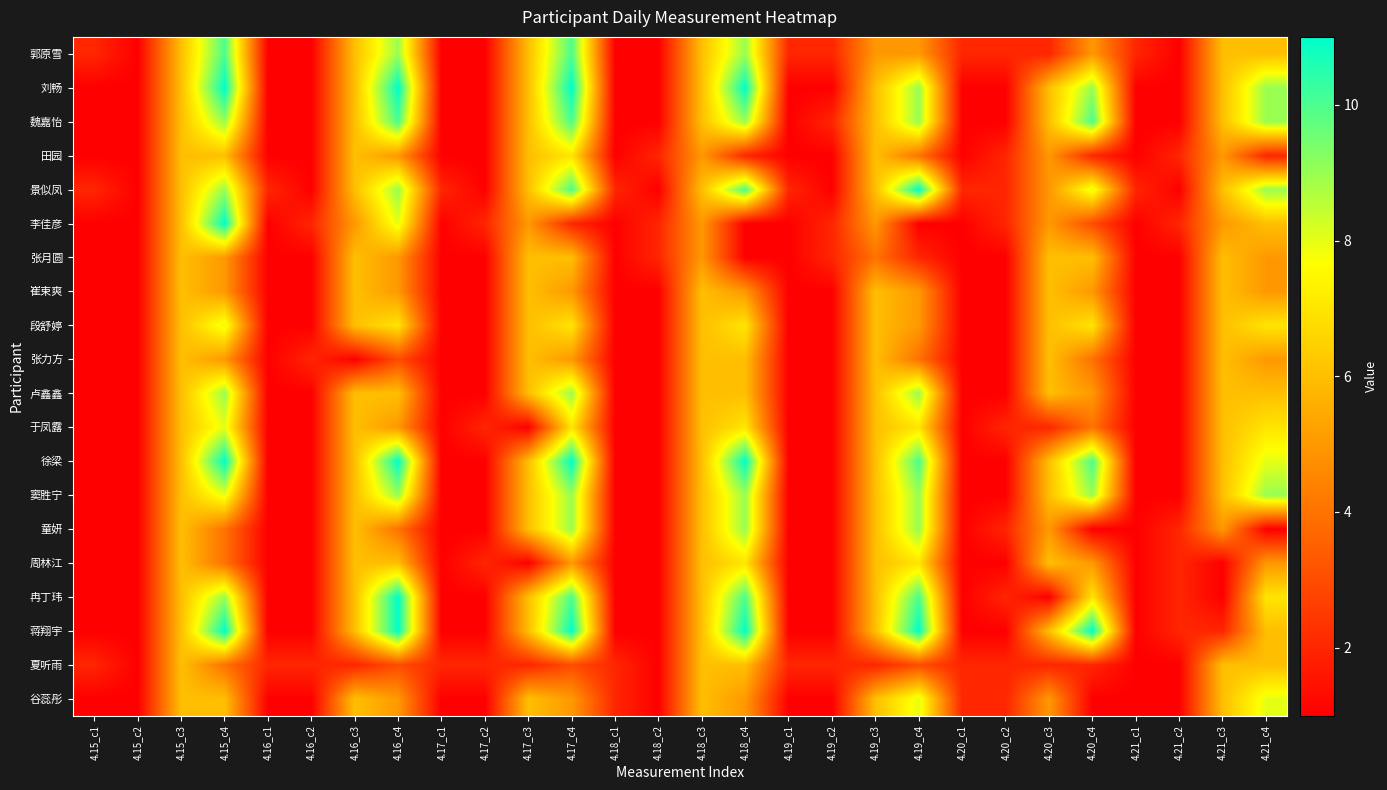

At which category is the sum across all series the highest?

4.15_c4